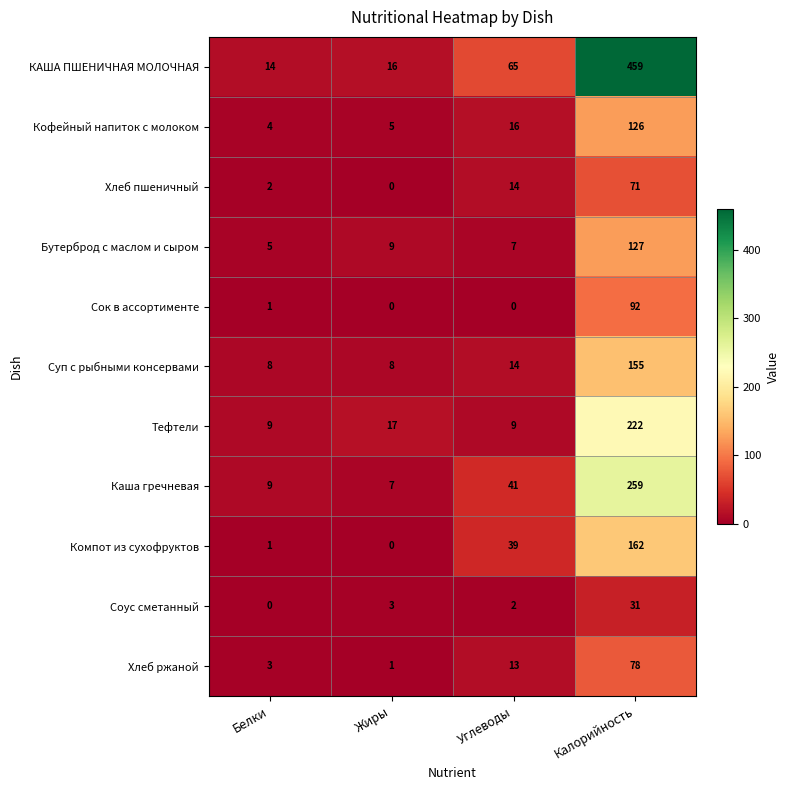

True or false: Компот из сухофруктов has a value of 39 at Углеводы.

True